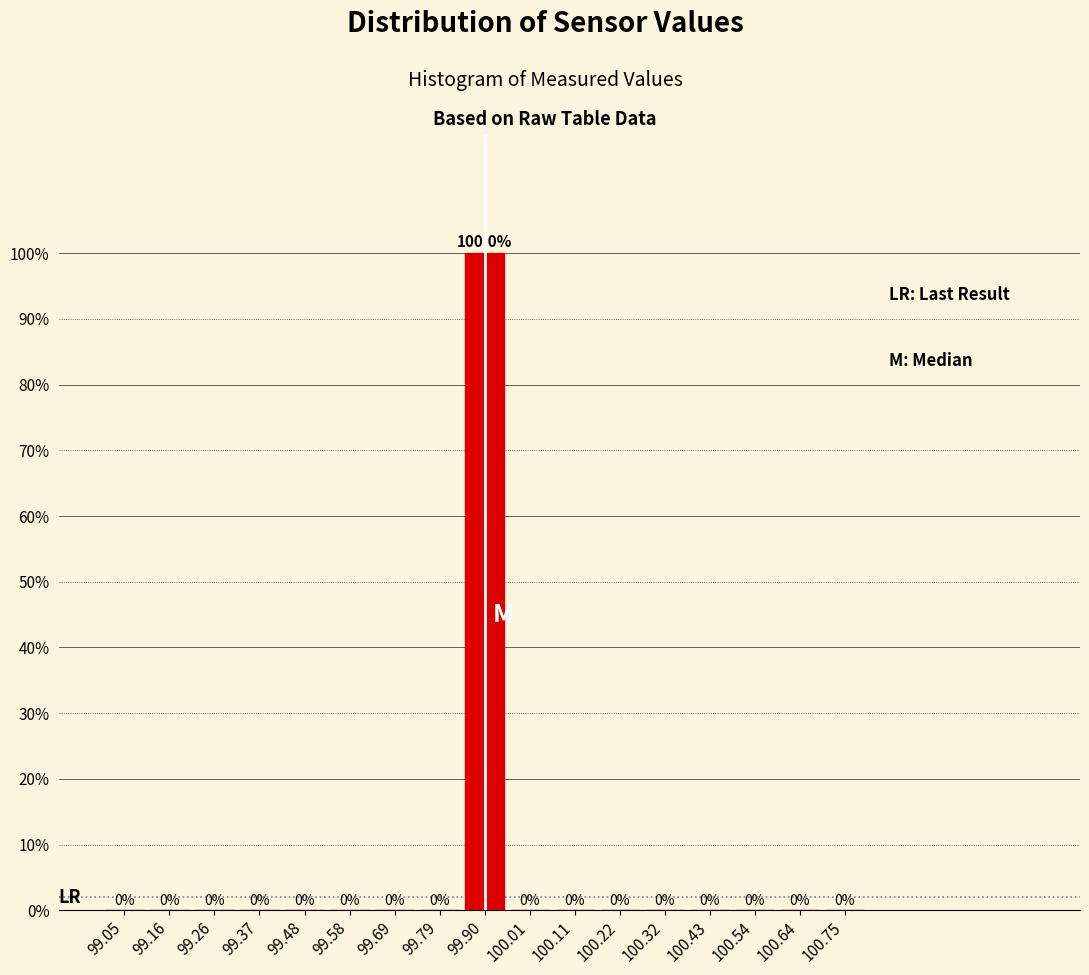

Which range on the x-axis has the tallest bar?

99.84 to 99.96